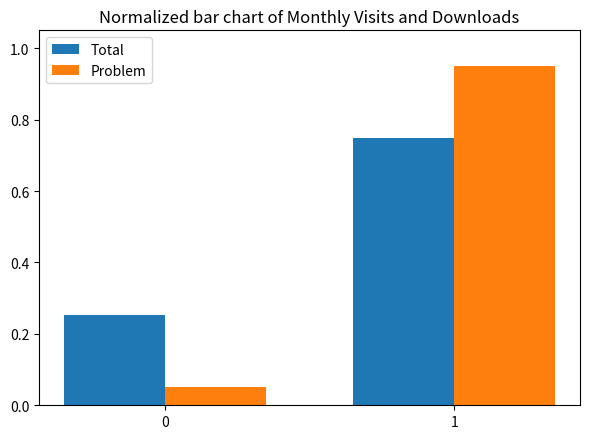

How many series are shown in this chart?

2